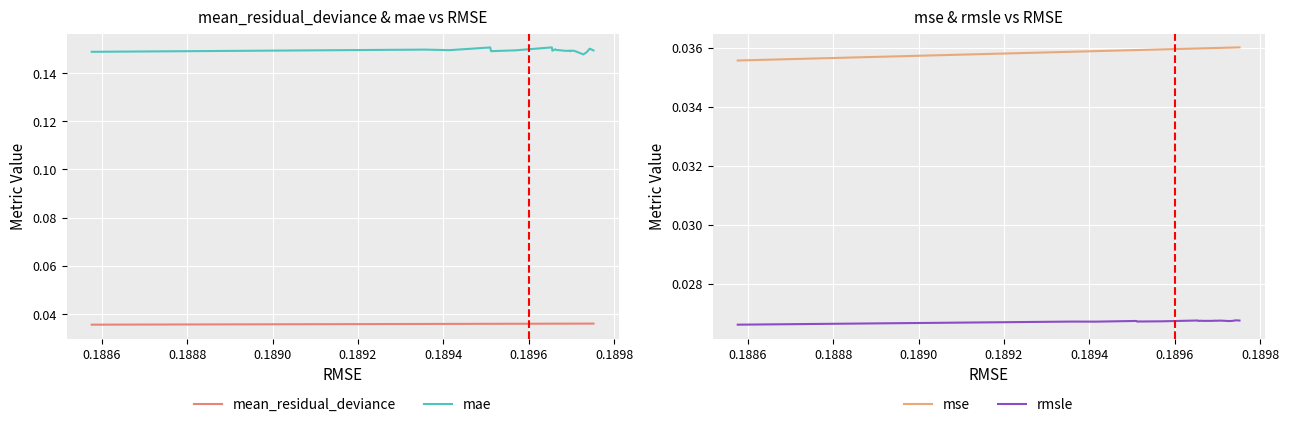

True or false: mae and mean_residual_deviance intersect in this chart.

False